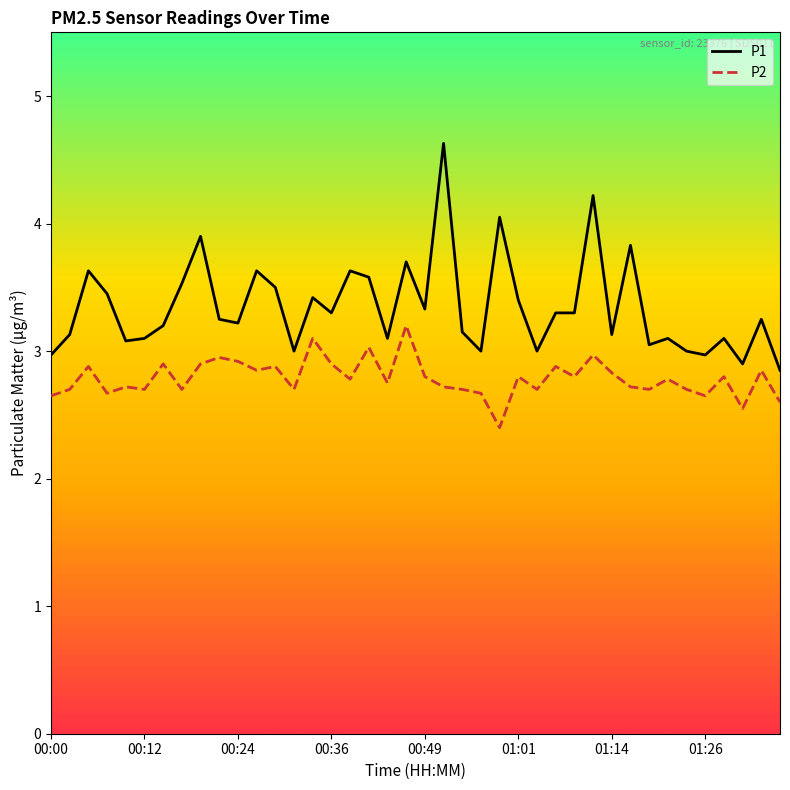

Which series has the largest total across all categories?

P1